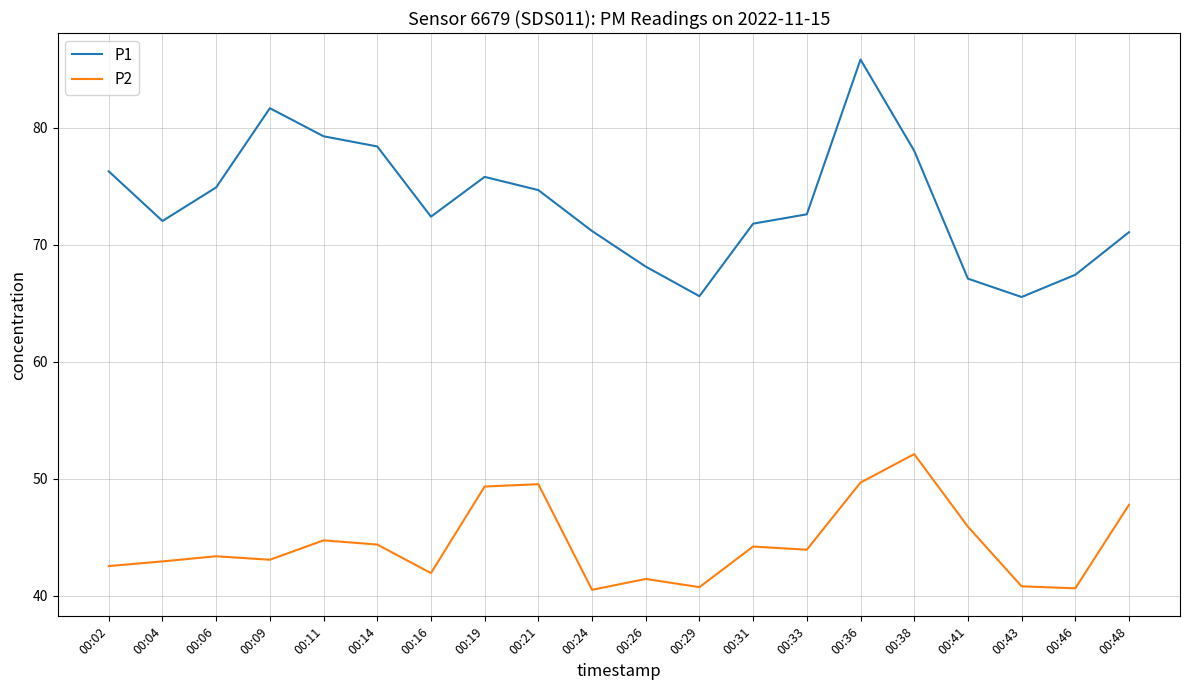

What is the difference between the P2 values at 00:02 and 00:31?

1.7